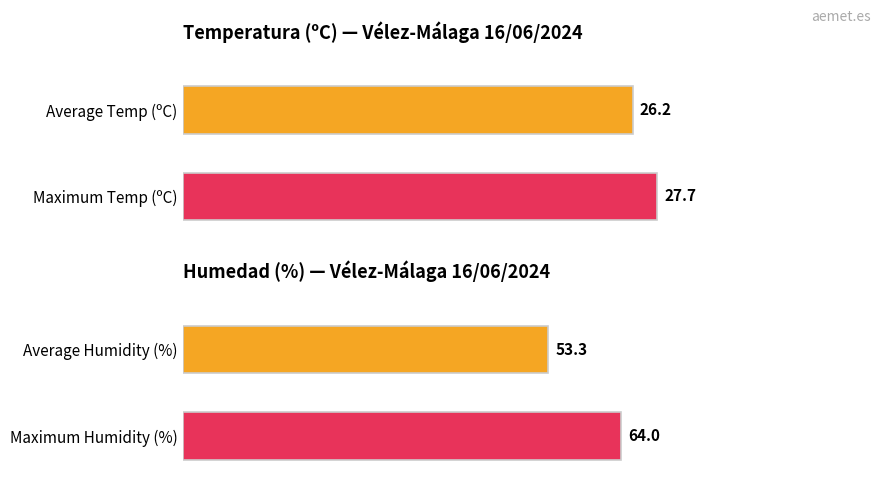

How many series are shown in this chart?

2